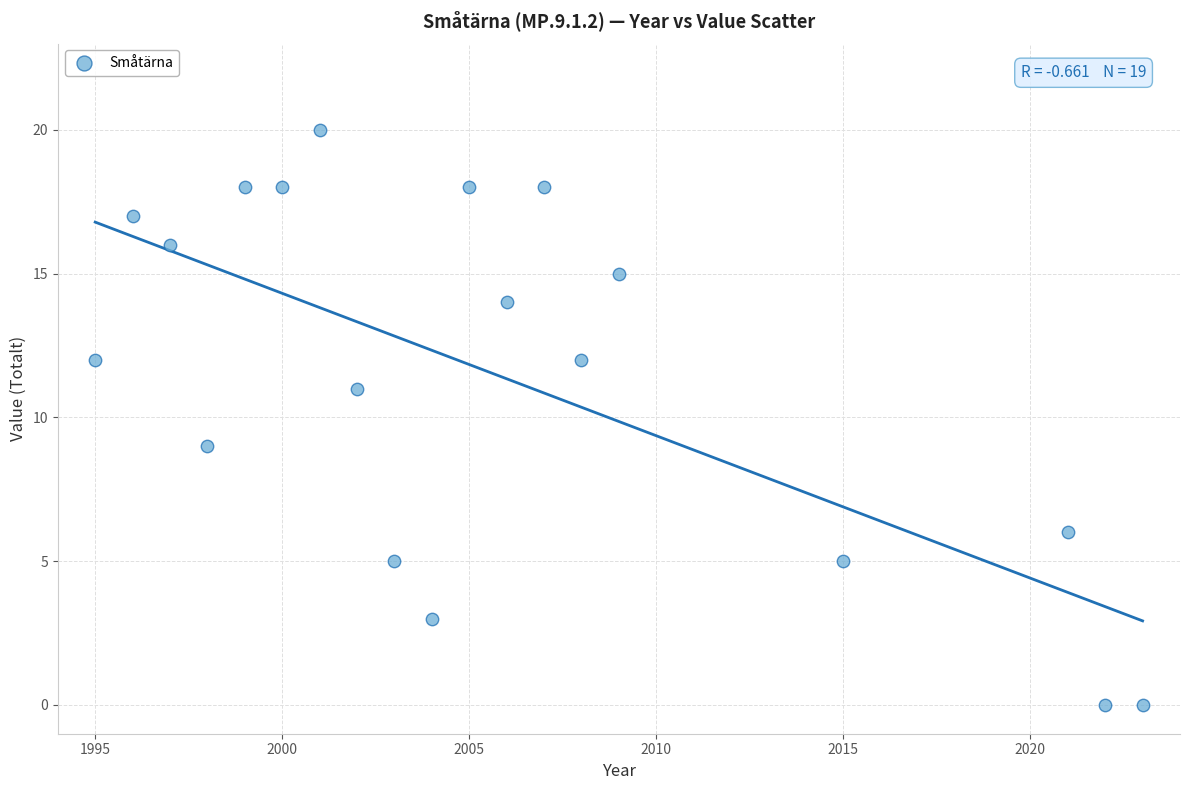

What is the range of X values (max minus min)?

28